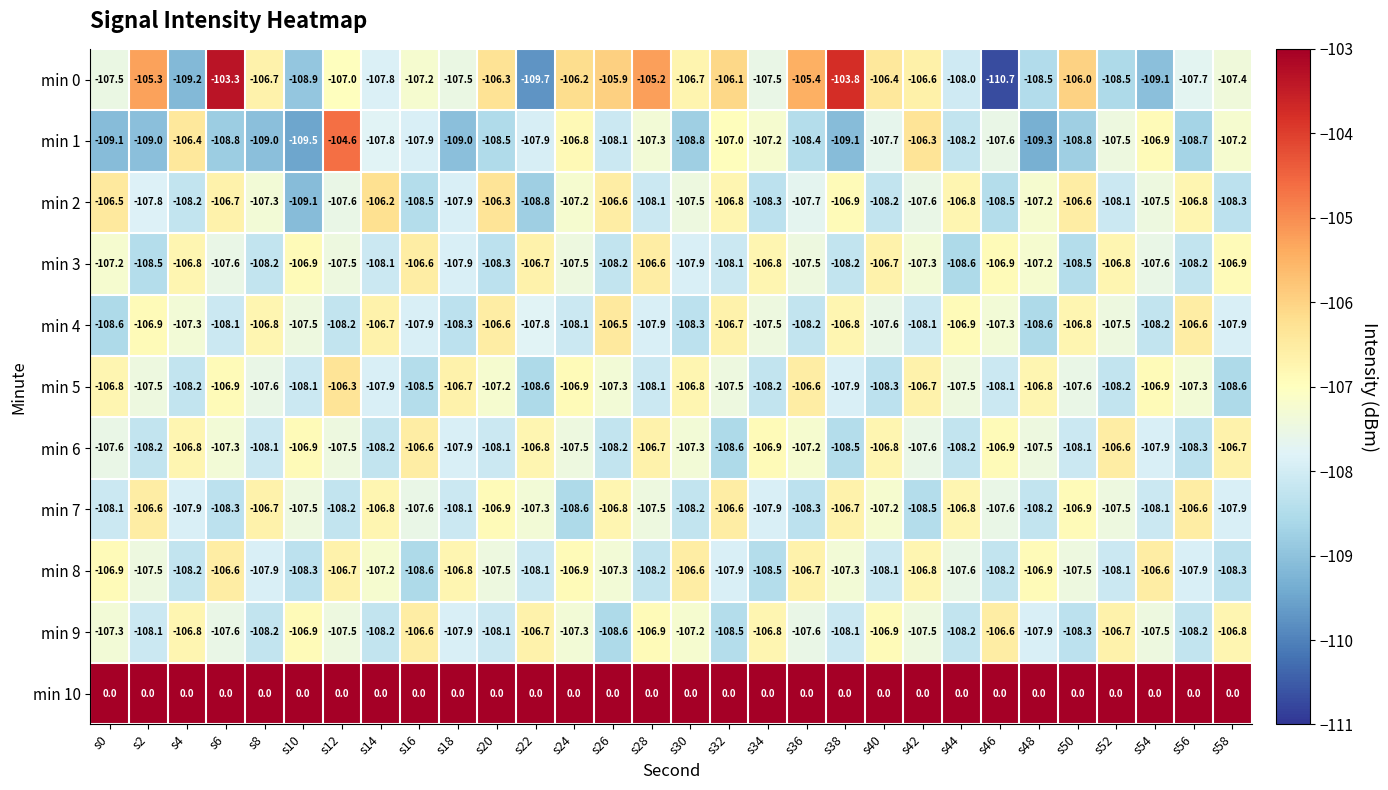

The min 3 series shows -171.6 at s34. True or false?

False